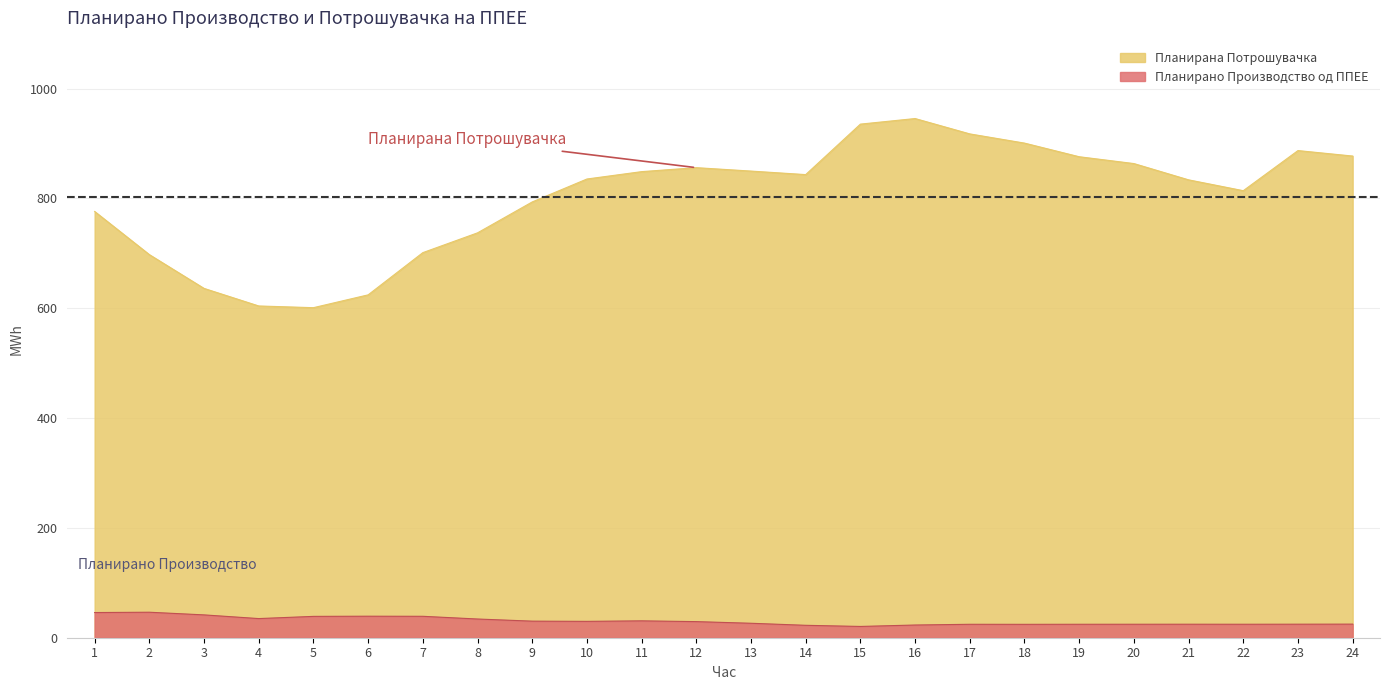

True or false: Планирано Производство од ППЕЕ has more than 1 interior local peaks.

True